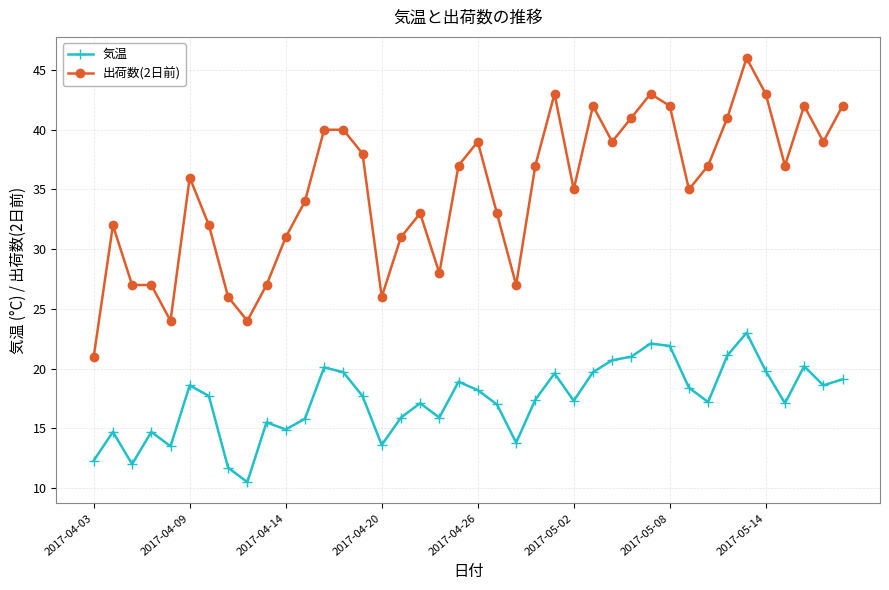

List the series in order of their overall mean, highest first.

出荷数(2日前), 気温